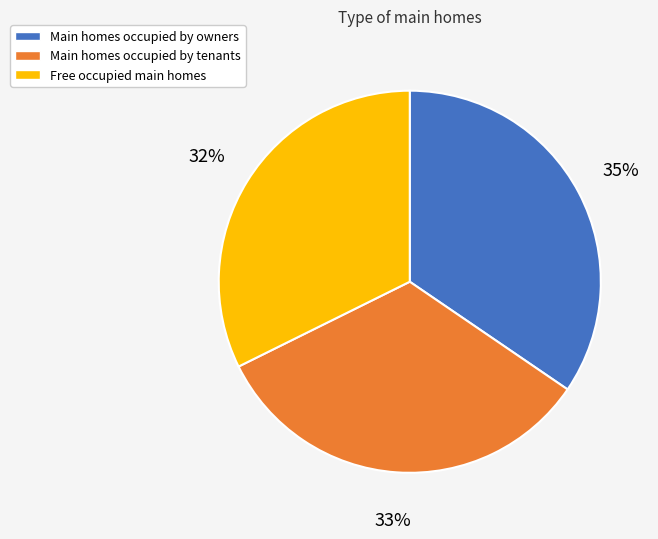

Which has a higher value, Main homes occupied by owners or Main homes occupied by tenants?

Main homes occupied by owners